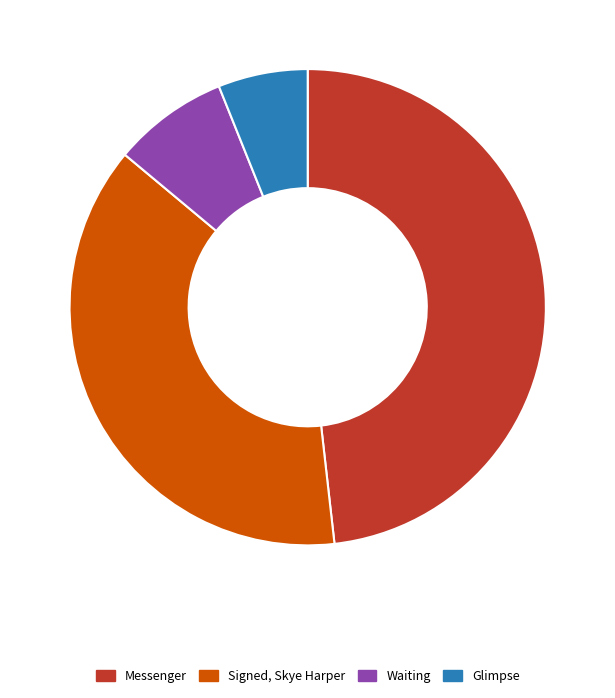

How many slices are in this pie chart?

4